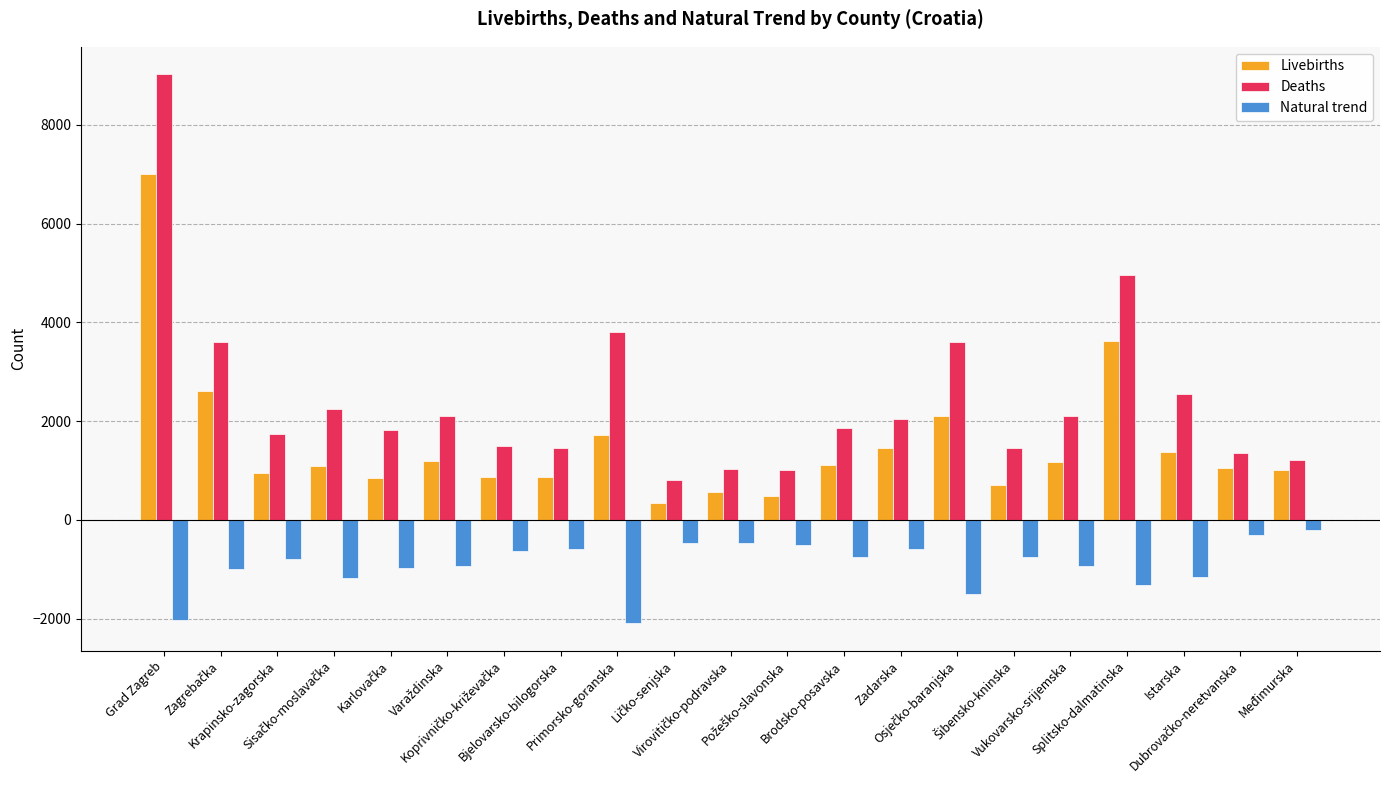

How many data points does each series have?

21